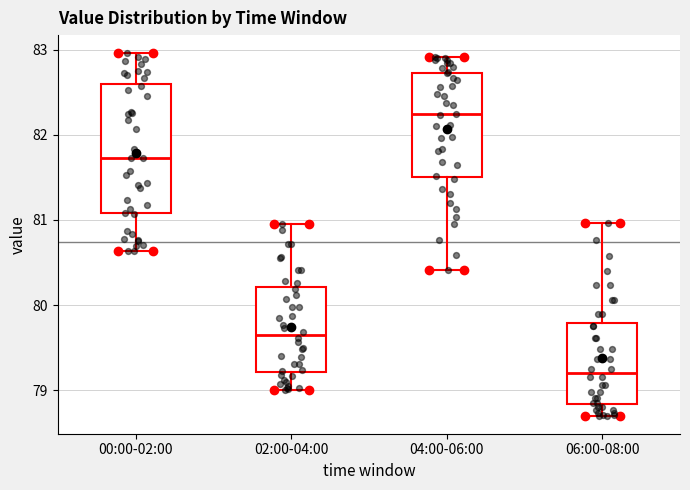

Reading left to right, read every box against the y-axis: the position of its median line, the range the box covers, and the ends of its whiskers. The values are not printed on the chart, so give them approximately, as read against the axis.

00:00-02:00: median 81.7, box 81.1 to 82.6, whiskers 80.6 to 83.0
02:00-04:00: median 79.6, box 79.2 to 80.2, whiskers 79.0 to 81.0
04:00-06:00: median 82.2, box 81.5 to 82.7, whiskers 80.4 to 82.9
06:00-08:00: median 79.2, box 78.8 to 79.8, whiskers 78.7 to 81.0